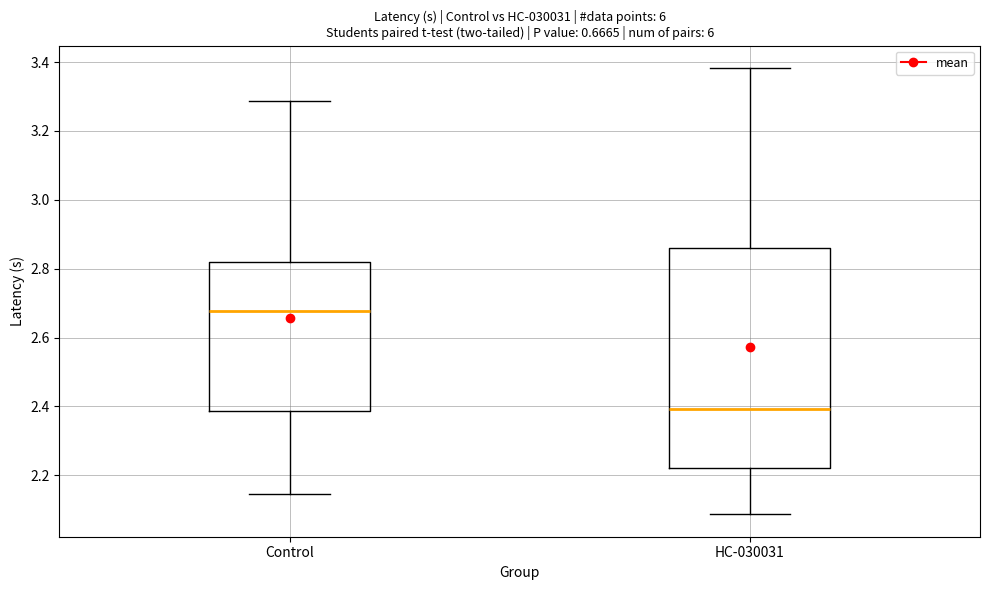

Where is the lower edge of the box for HC-030031 on the y-axis? The values are not printed on the chart, so give them approximately, as read against the axis.

2.22